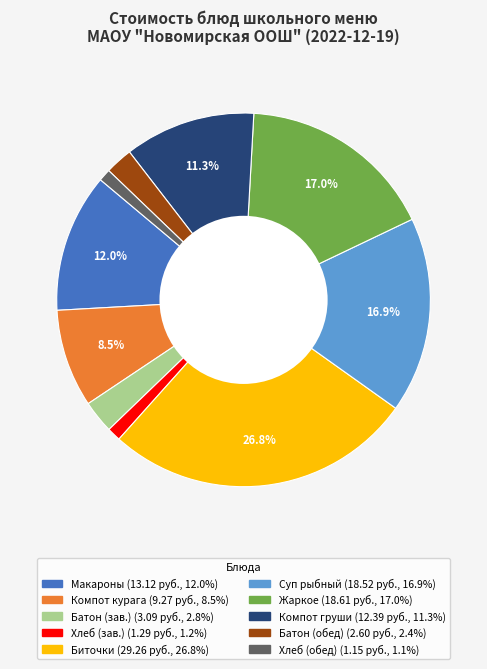

Is there a majority slice in this chart?

No